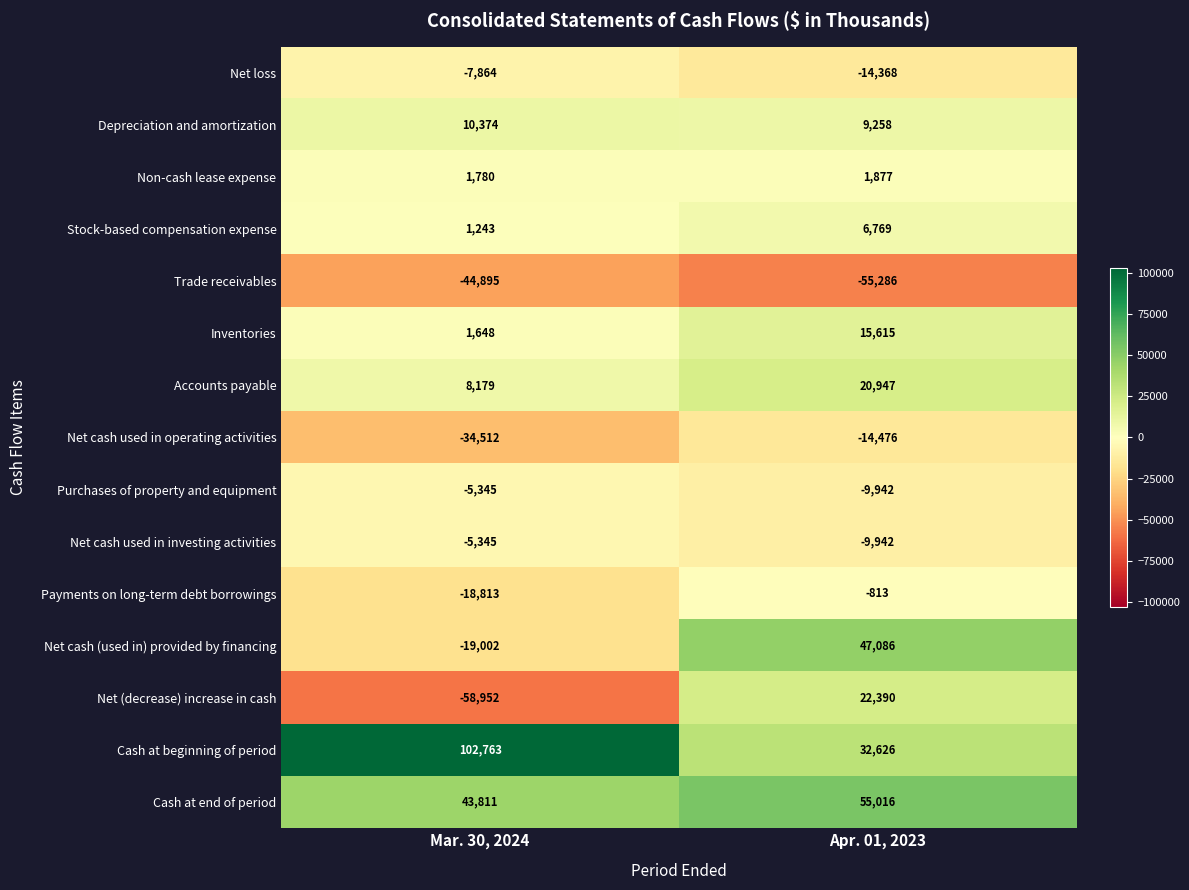

Reading left to right, extract all data points from this chart.

Net loss: -7864	-14368
Depreciation and amortization: 10374	9258
Non-cash lease expense: 1780	1877
Stock-based compensation expense: 1243	6769
Trade receivables: -44895	-55286
Inventories: 1648	15615
Accounts payable: 8179	20947
Net cash used in operating activities: -34512	-14476
Purchases of property and equipment: -5345	-9942
Net cash used in investing activities: -5345	-9942
Payments on long-term debt borrowings: -18813	-813
Net cash (used in) provided by financing: -19002	47086
Net (decrease) increase in cash: -58952	22390
Cash at beginning of period: 102763	32626
Cash at end of period: 43811	55016